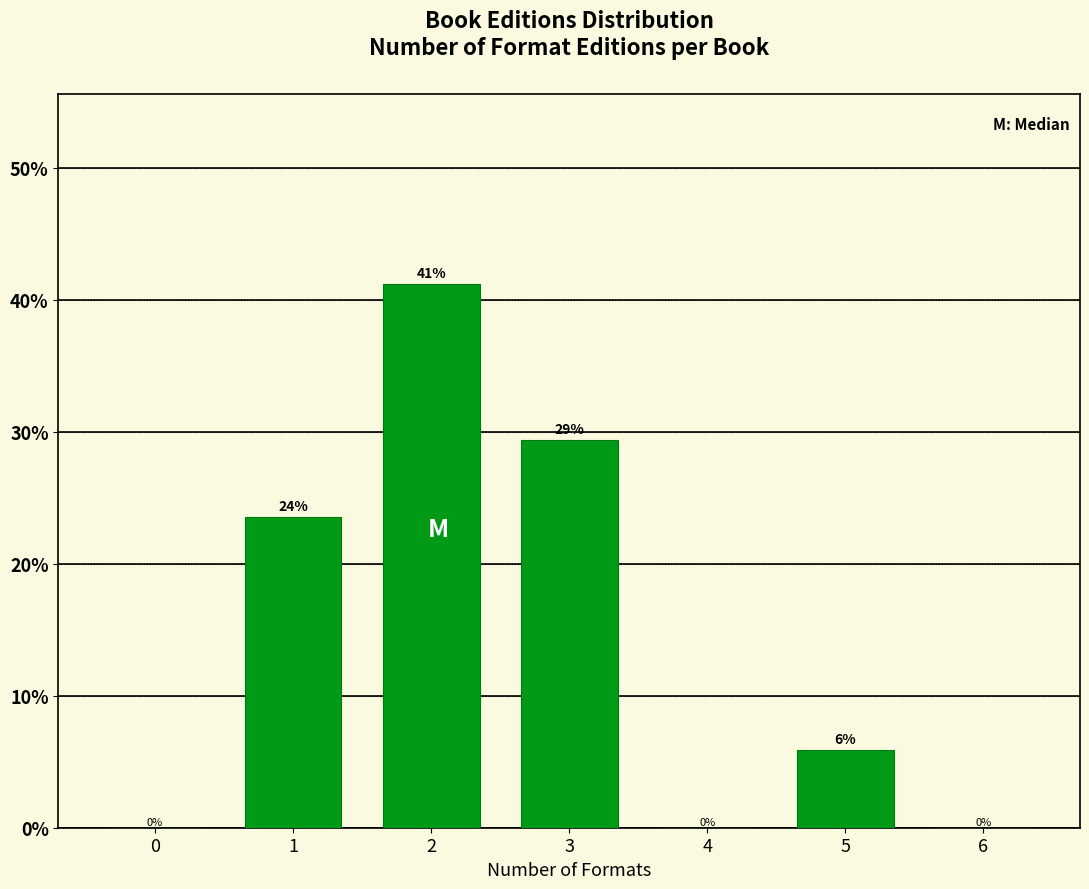

The value at 0 is 28.2. True or false?

False